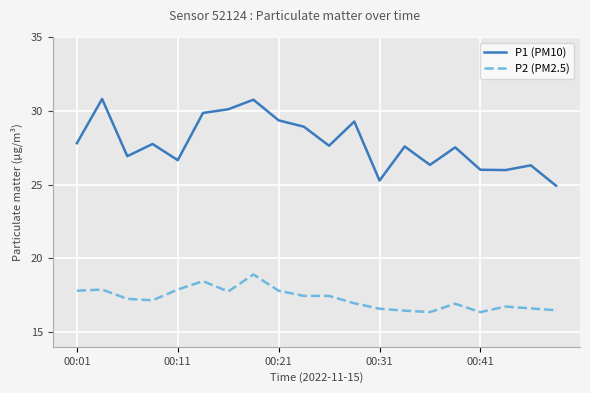

Which series has the largest total across all categories?

P1 (PM10)